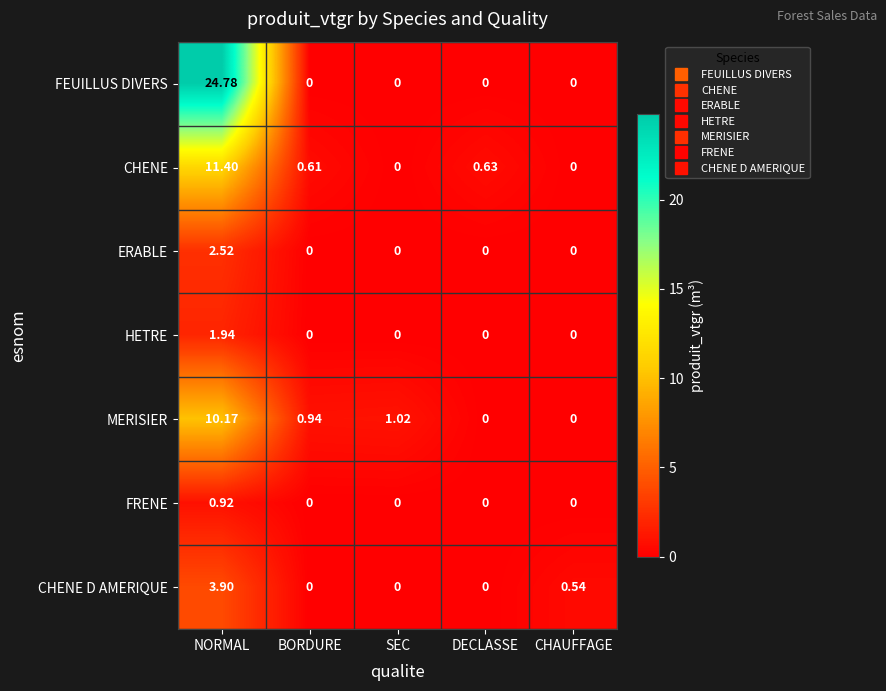

List the series in order of their peak value, lowest first.

FRENE, HETRE, ERABLE, CHENE D AMERIQUE, MERISIER, CHENE, FEUILLUS DIVERS